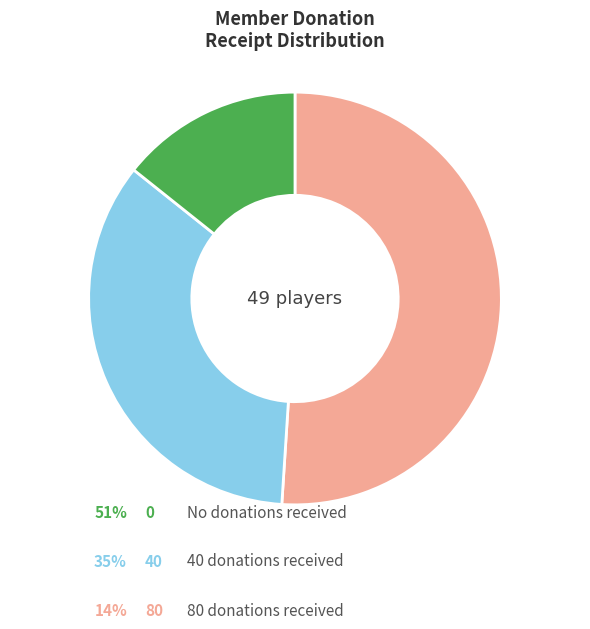

Does any single category account for the majority?

Yes